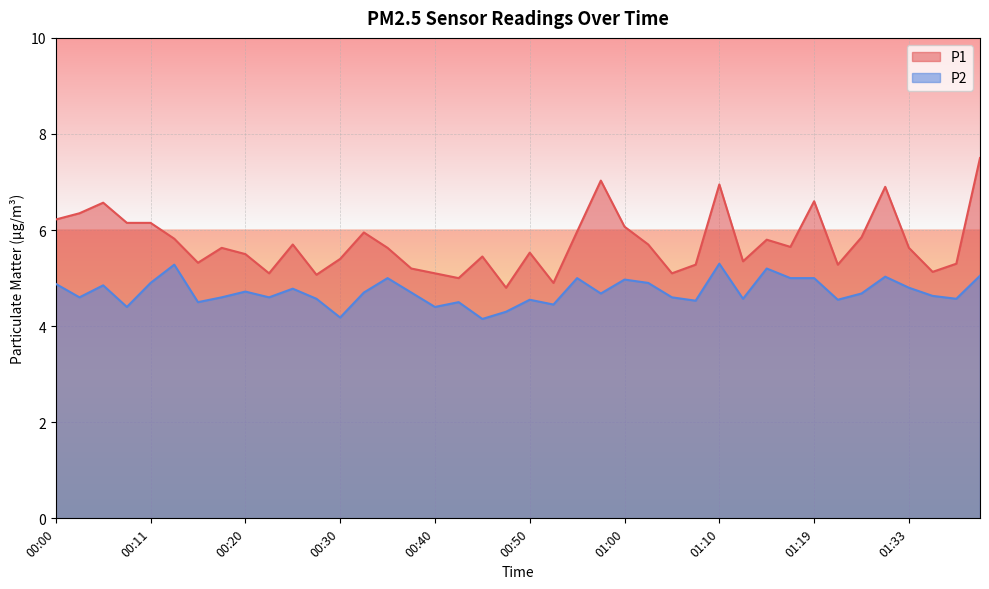

Which category has the lowest value in the P2 series?

00:45